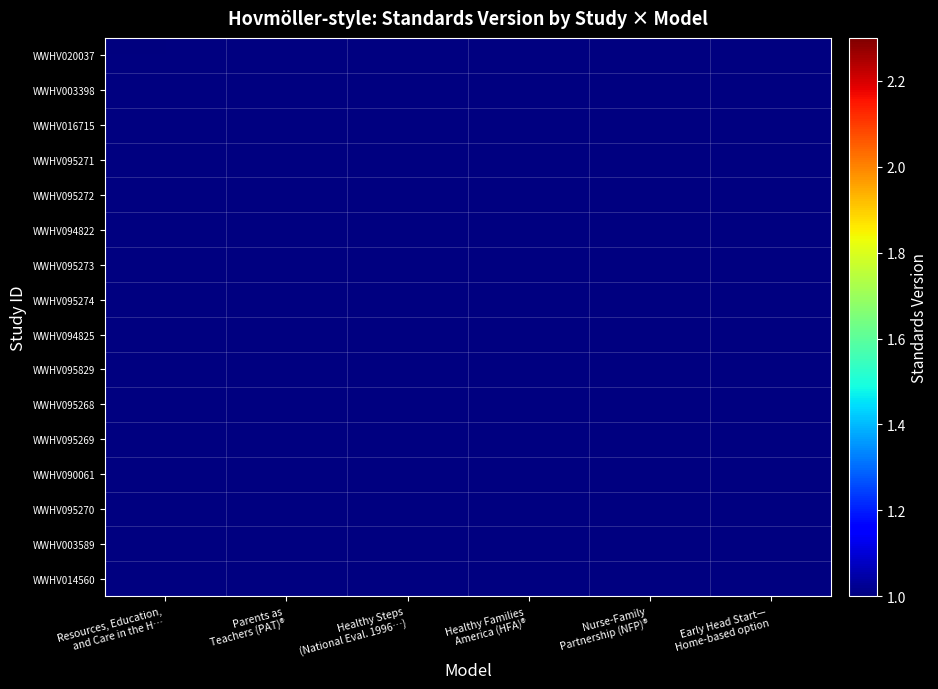

Read the WWHV014560 value at Healthy Steps (National Eval. 1996…).

1.0